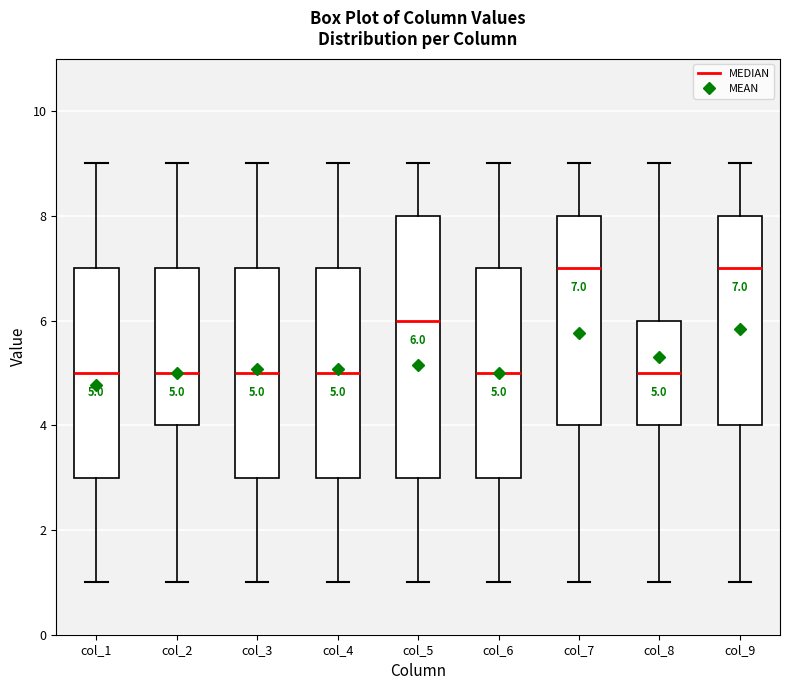

Comparing the boxes themselves (not the whiskers), which one is the tallest?

col_5